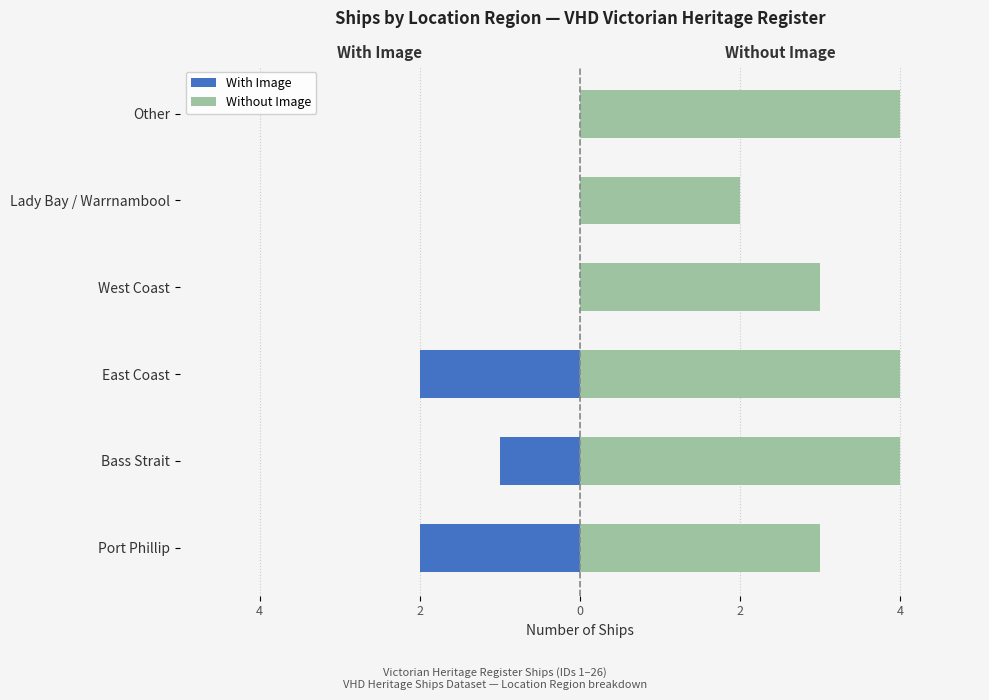

What is the average value of the With Image series?

-1